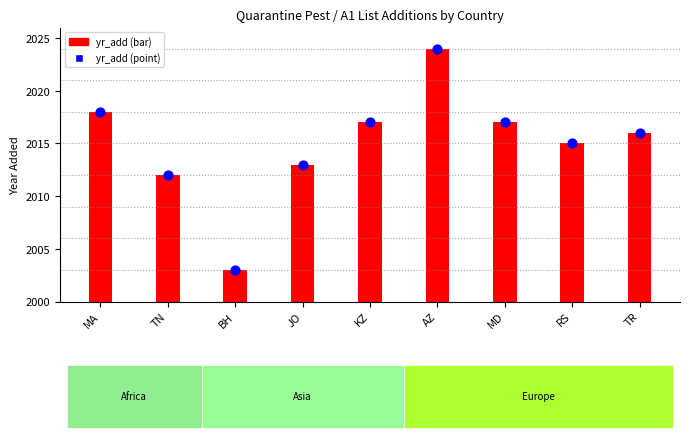

Which series has the largest total across all categories?

yr_add (point)